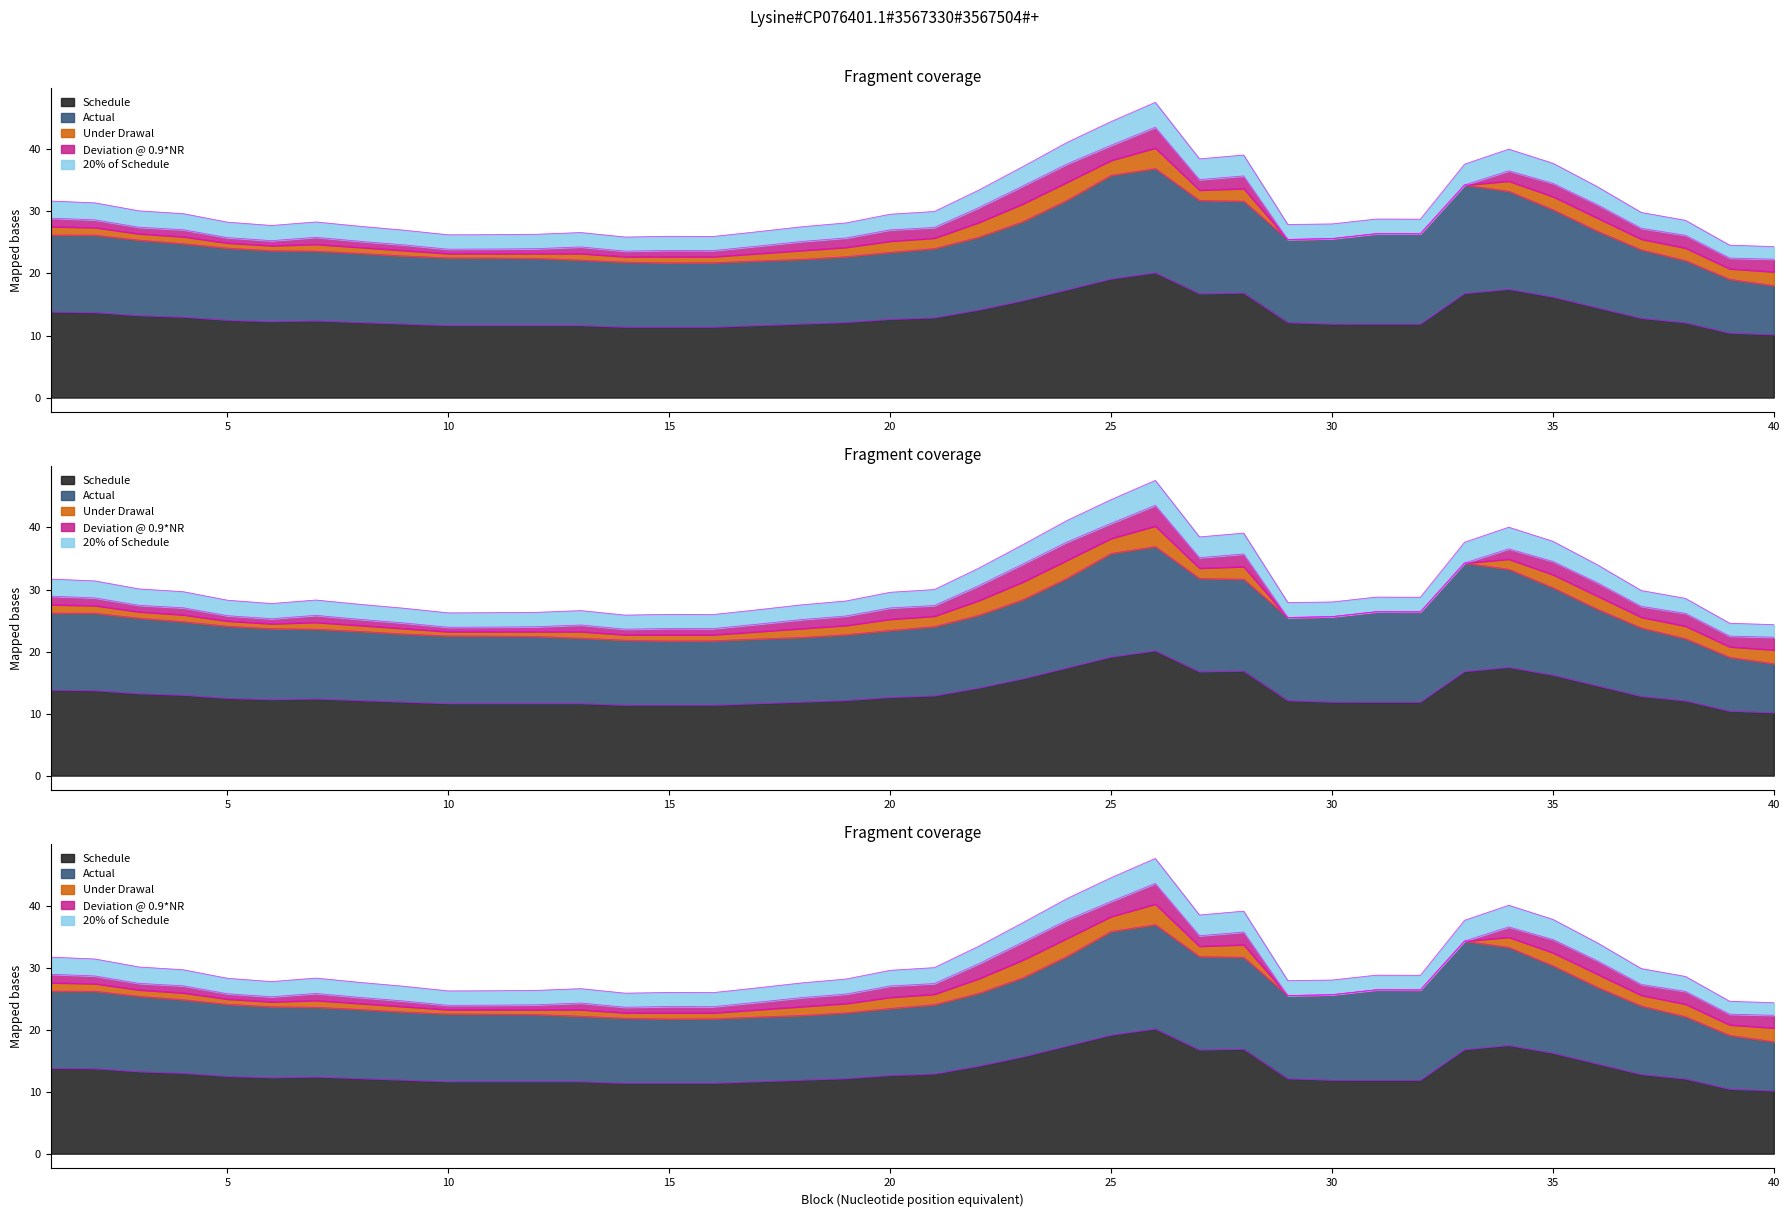

What value does the Actual series have at 28?

14.8